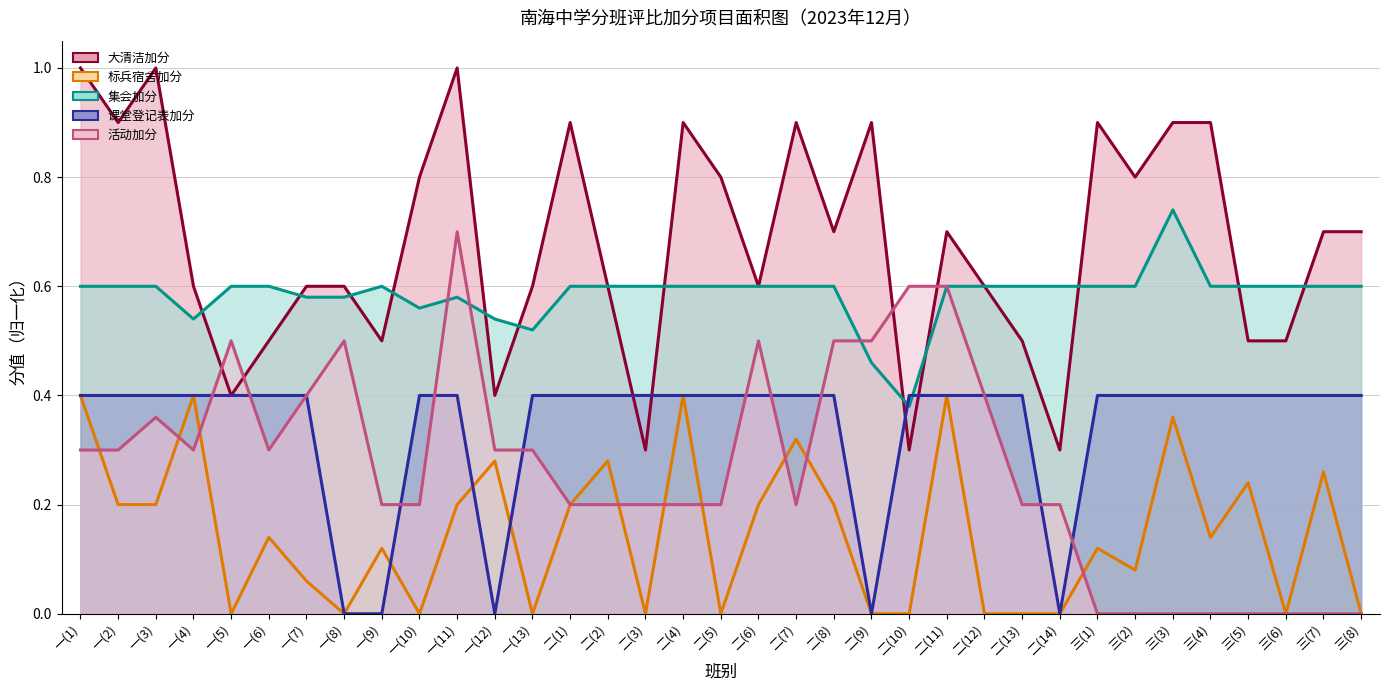

Is it true that 课堂登记表加分 equals 0.4 at 三(8)?

True